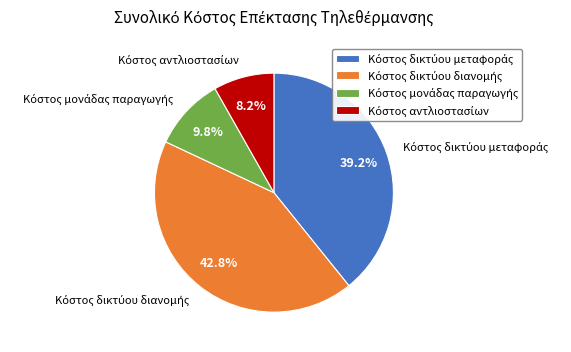

Does any single category account for the majority?

No